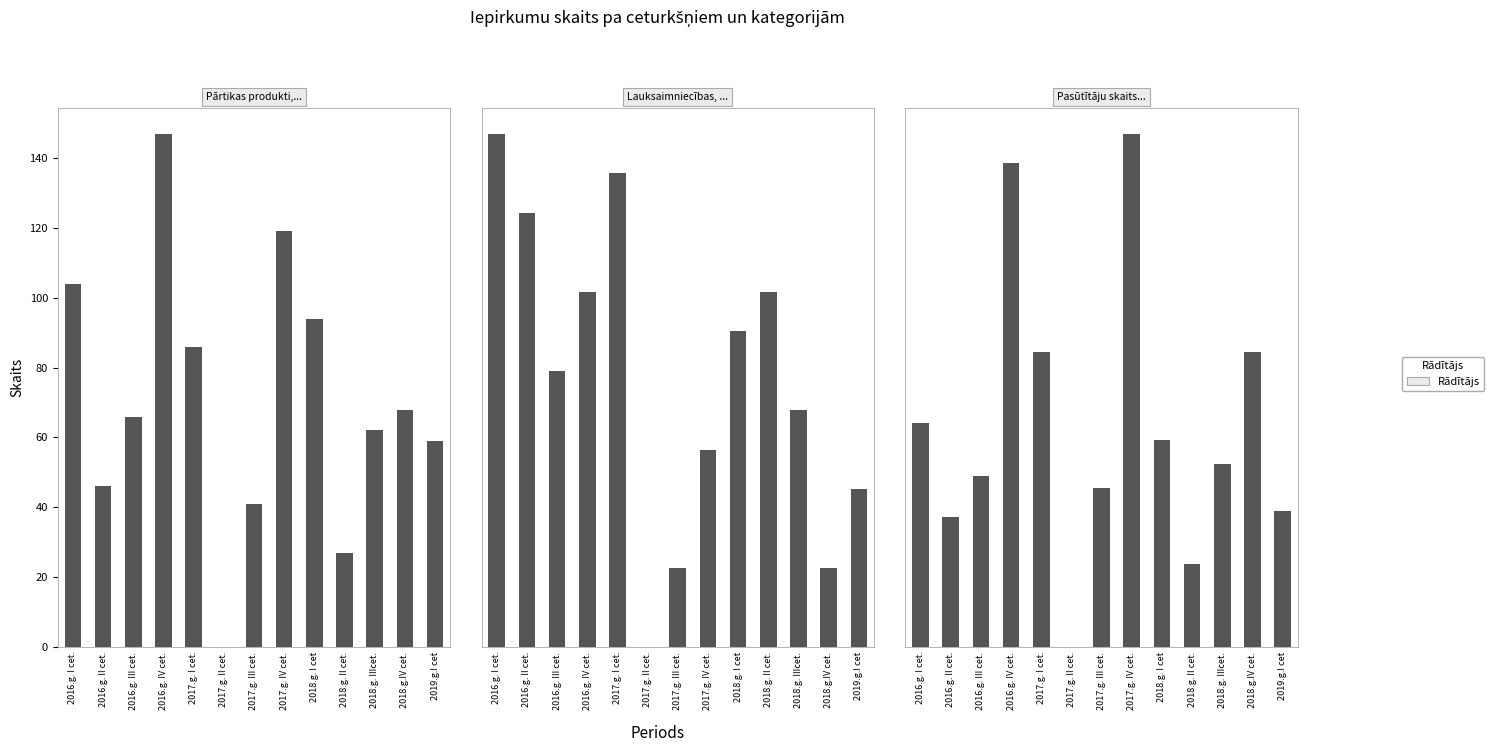

Reading left to right, list all the values displayed in this chart.

Pārtikas produkti, dzērieni: 2016.g. I cet.=104	2016.g. II cet.=46	2016.g. III cet.=66	2016.g. IV cet.=147	2017.g. I cet.=86	2017.g. II cet.=0	2017.g. III cet.=41	2017.g. IV cet.=119	2018.g. I cet=94	2018.g. II cet.=27	2018.g. IIIcet.=62	2018.g.IV cet.=68	2019.g.I cet=59
Lauksaimniecības, saimniecības: 2016.g. I cet.=13	2016.g. II cet.=11	2016.g. III cet.=7	2016.g. IV cet.=9	2017.g. I cet.=12	2017.g. II cet.=0	2017.g. III cet.=2	2017.g. IV cet.=5	2018.g. I cet=8	2018.g. II cet.=9	2018.g. IIIcet.=6	2018.g.IV cet.=2	2019.g.I cet=4
Pasūtītāju skaits: 2016.g. I cet.=38	2016.g. II cet.=22	2016.g. III cet.=29	2016.g. IV cet.=82	2017.g. I cet.=50	2017.g. II cet.=0	2017.g. III cet.=27	2017.g. IV cet.=87	2018.g. I cet=35	2018.g. II cet.=14	2018.g. IIIcet.=31	2018.g.IV cet.=50	2019.g.I cet=23